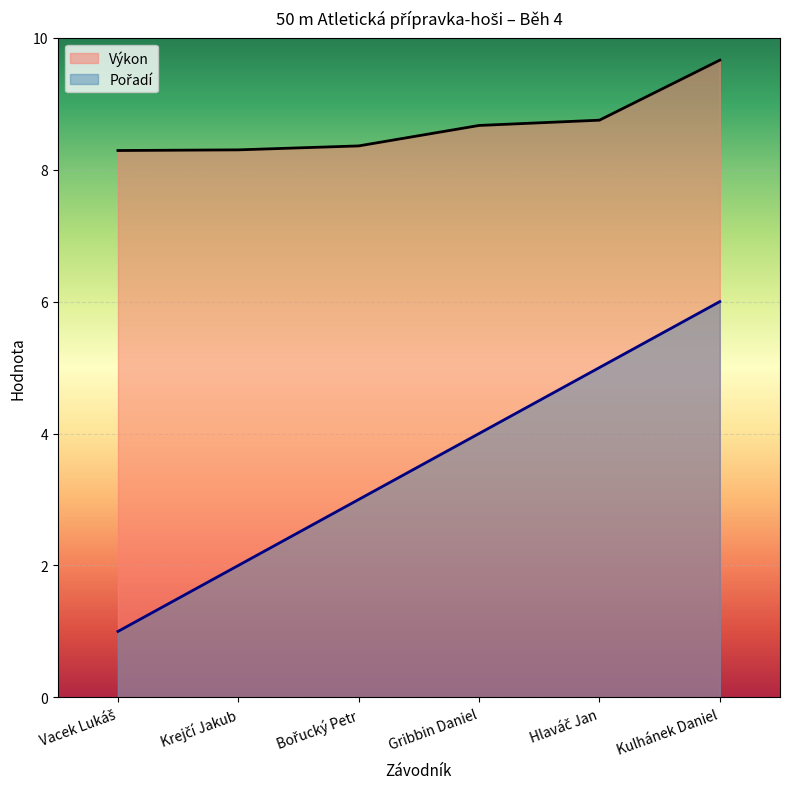

True or false: Pořadí has more than 1 points higher than both neighbors.

False